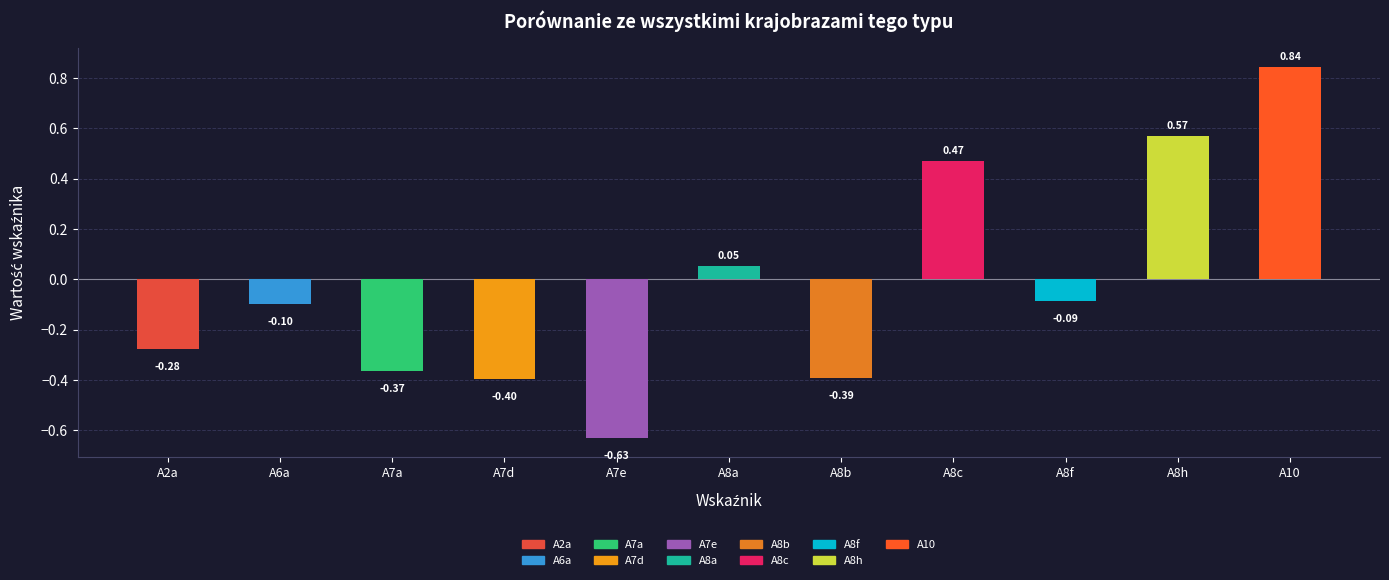

Between A2a and A8a, which is larger?

A8a